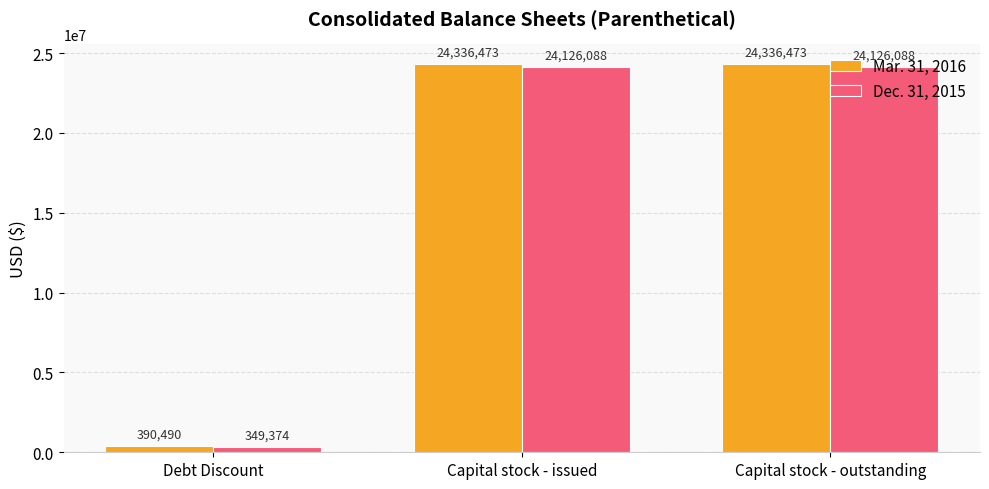

At which label is Dec. 31, 2015 closest to 12237731?

Debt Discount